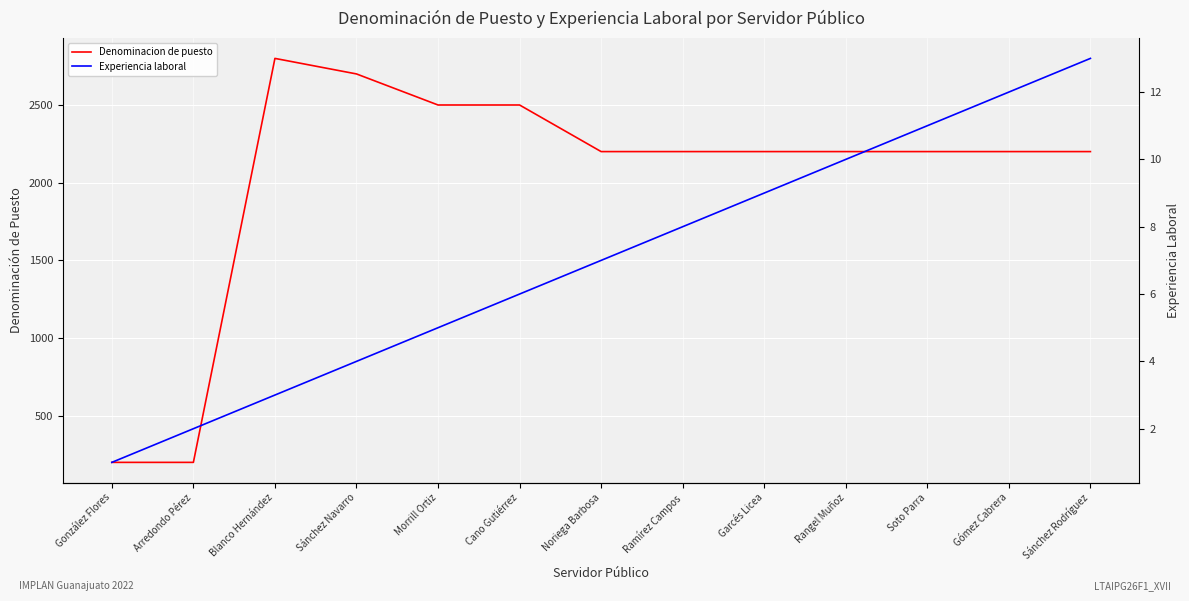

What is the average value of the Experiencia laboral series?

7